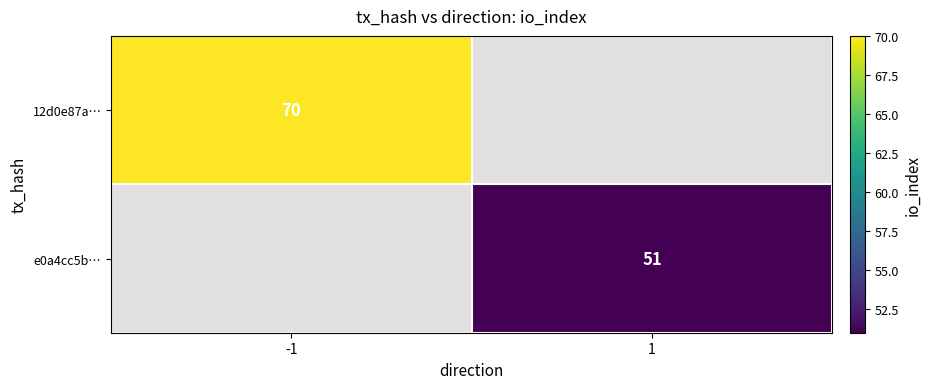

Is it true that 12d0e87a… equals 120 at -1?

False